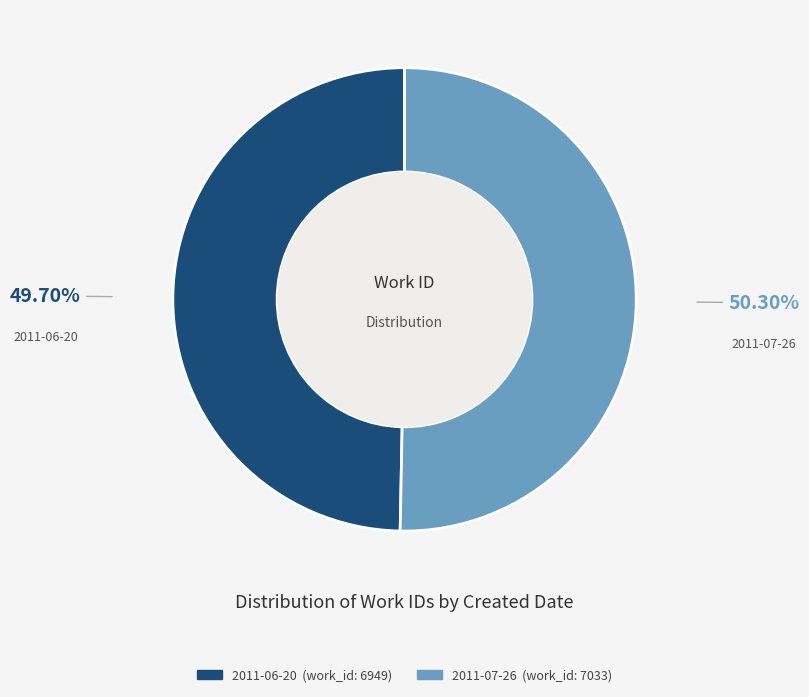

To the nearest percent, what is the average slice percentage?

50%